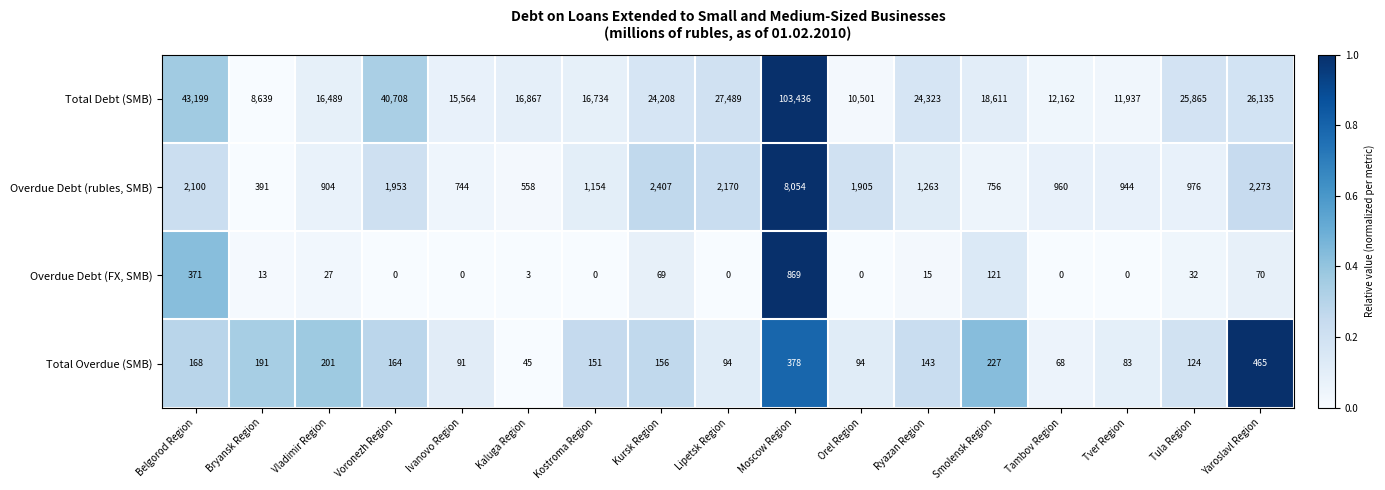

At Kursk Region, list the series in order from largest to smallest.

Total Debt (SMB), Overdue Debt (rubles, SMB), Total Overdue (SMB), Overdue Debt (FX, SMB)